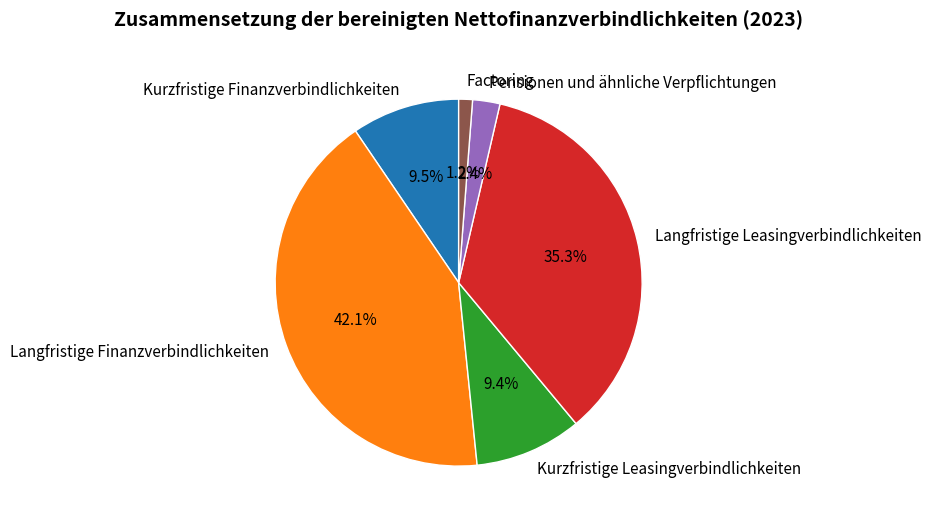

Do Factoring and Langfristige Leasingverbindlichkeiten together represent more than half of the pie?

No